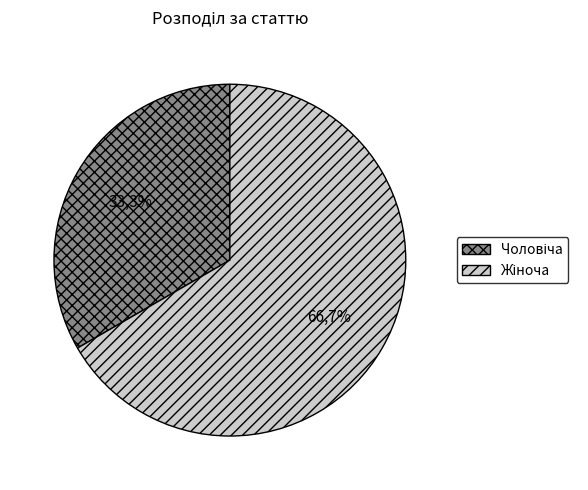

Count the number of slices in the pie.

2